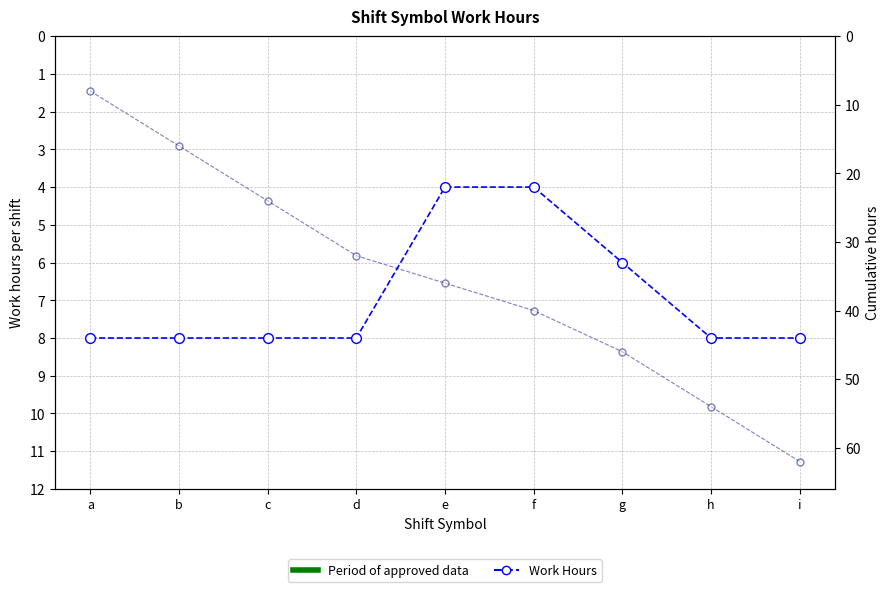

Where is Work Hours nearest to the value 6?

g